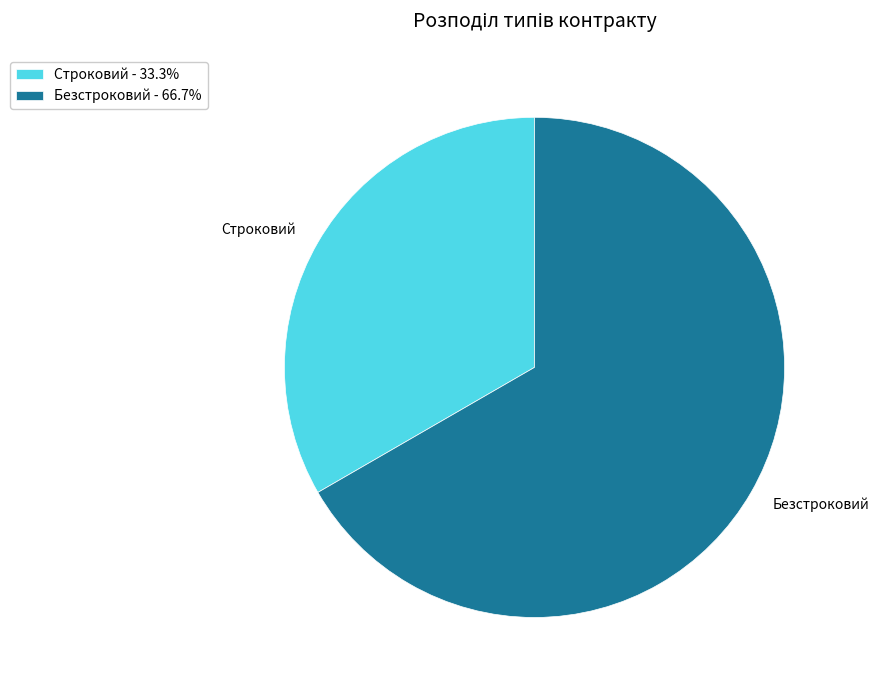

Is the sum of Строковий and Безстроковий greater than half?

Yes